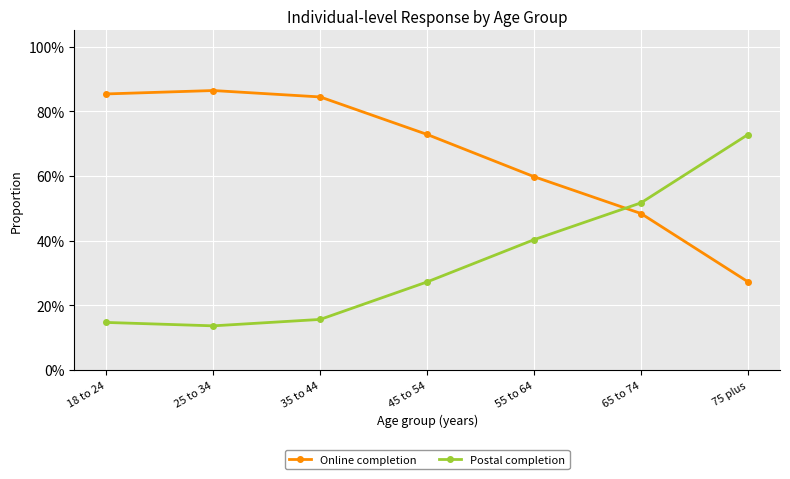

How many interior local valleys does the Postal completion series have?

1